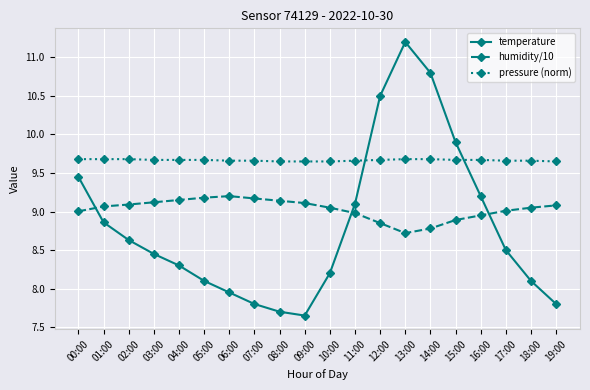

What is the total value across all series at 14:00?

29.3